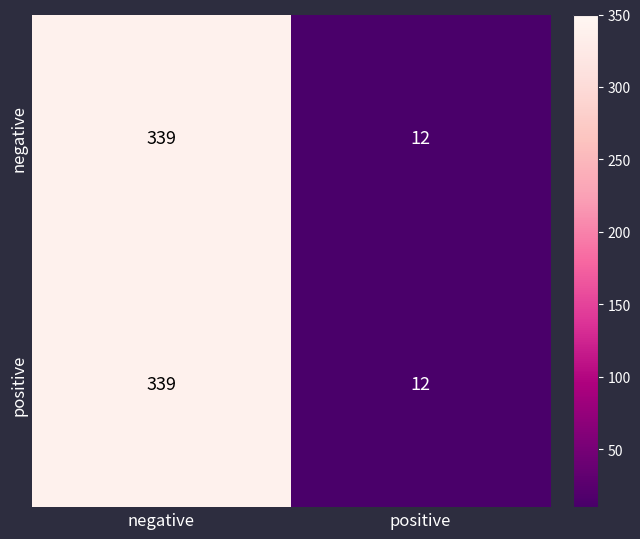

How many data points does each series have?

2